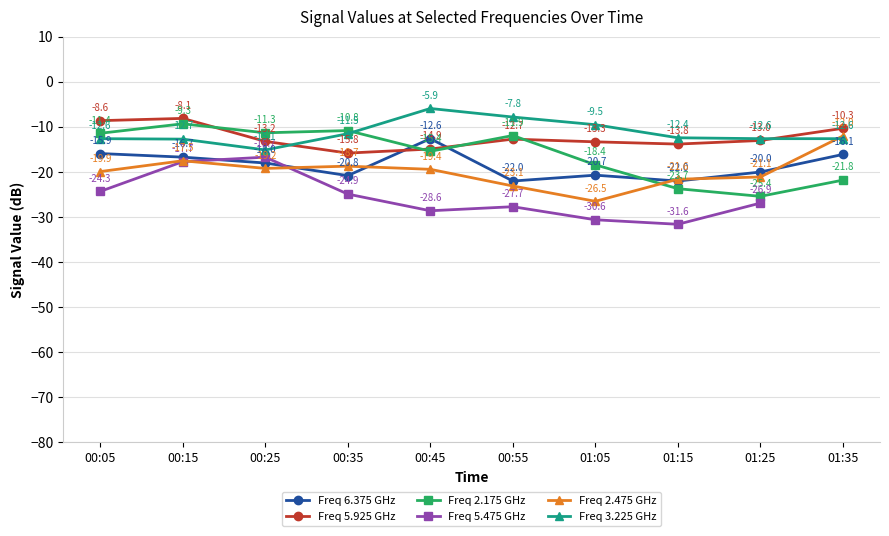

At which label is Freq 3.225 GHz closest to -10?

01:05